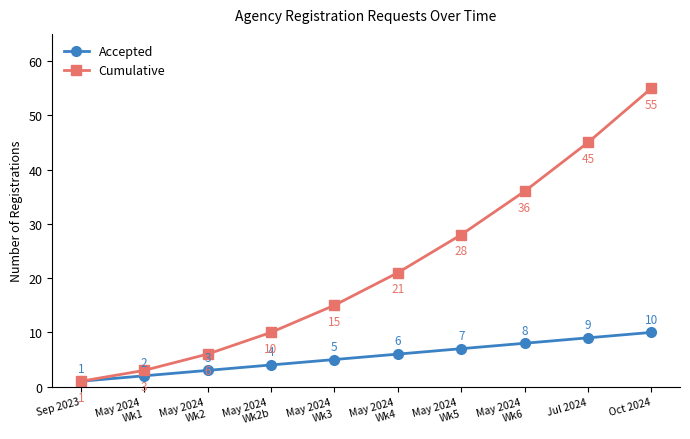

What is the approximate value of Accepted at May 2024
Wk6?

8